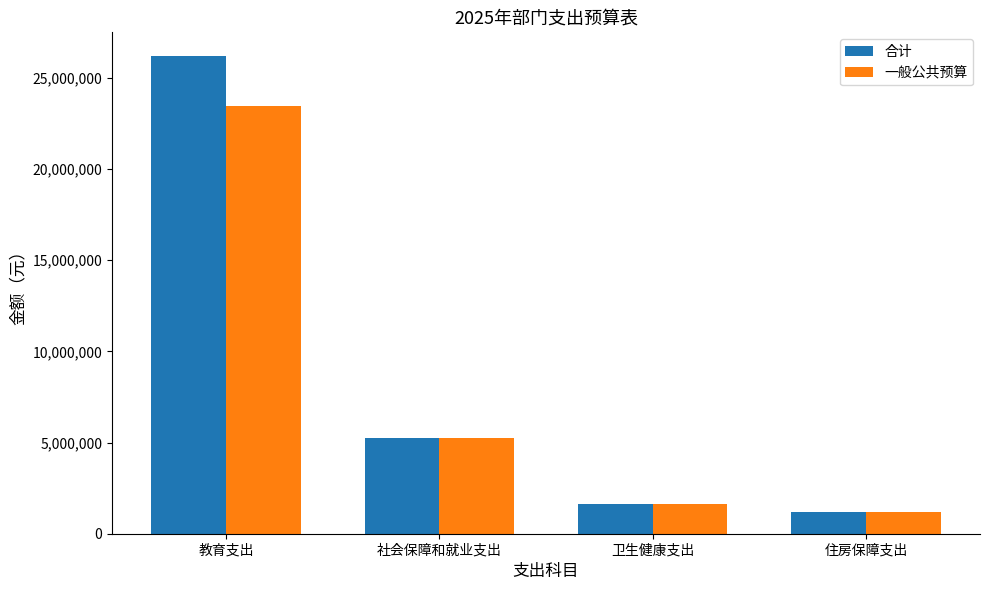

At which label does 一般公共预算 first exceed 5270660?

教育支出